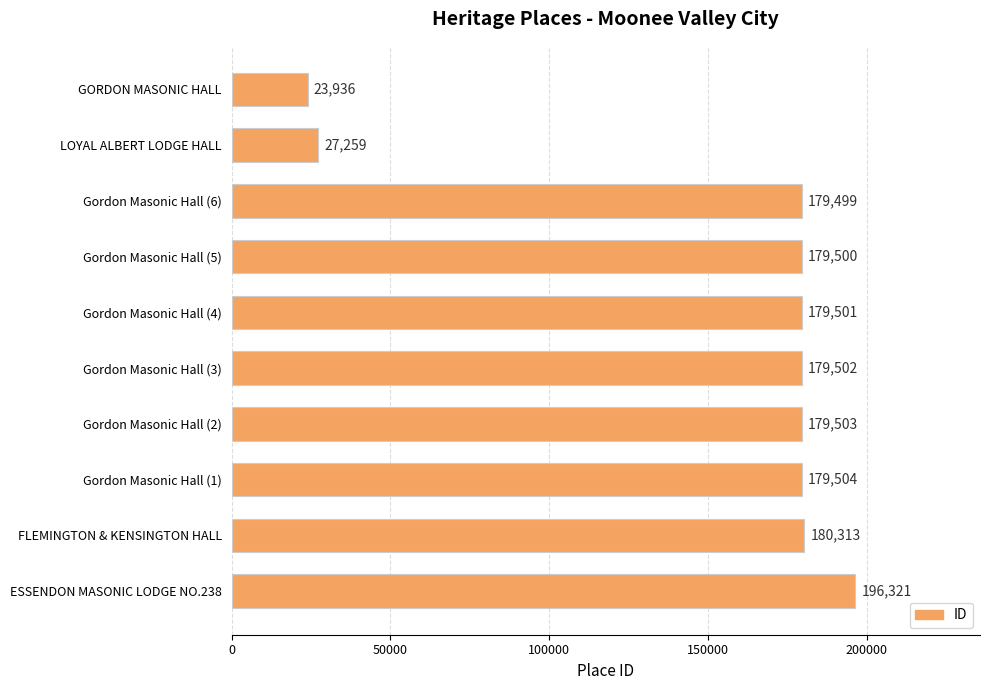

What value does the data have at Gordon Masonic Hall (4)?

179501